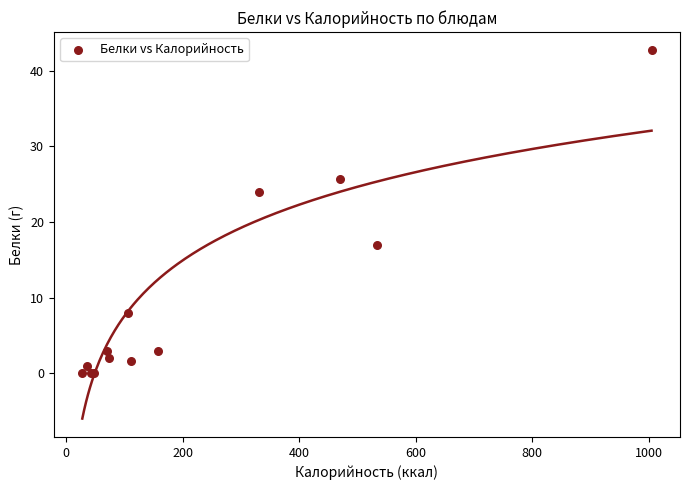

What Y value in the scatter plot is closest to 21?

24.0